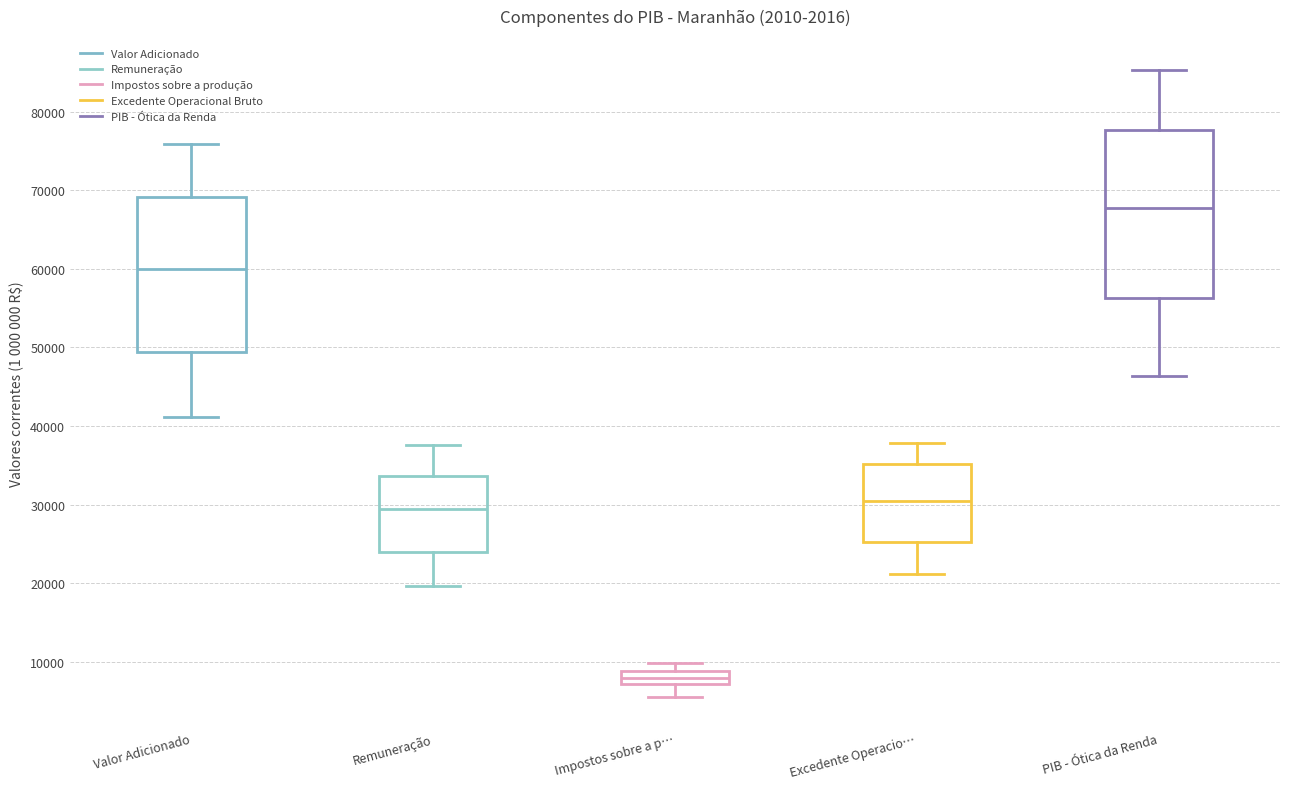

Comparing the boxes themselves (not the whiskers), which one is the tallest?

PIB - Ótica da Renda